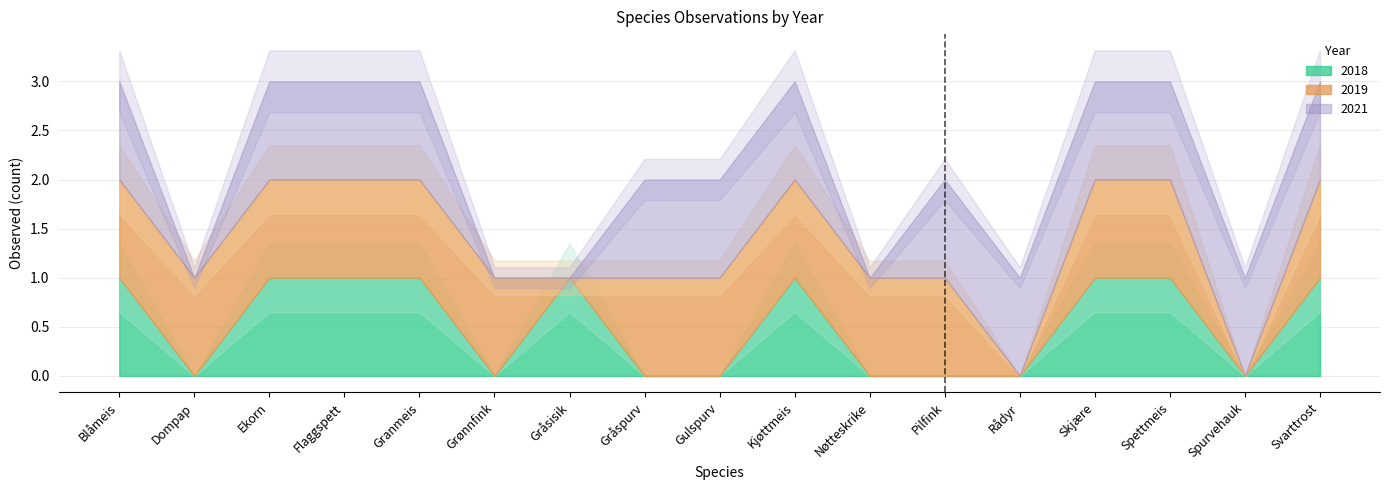

Reading left to right, list all the values displayed in this chart.

2018: Blåmeis=1	Dompap=0	Ekorn=1	Flaggspett=1	Granmeis=1	Grønnfink=0	Gråsisik=1	Gråspurv=0	Gulspurv=0	Kjøttmeis=1	Nøtteskrike=0	Pilfink=0	Rådyr=0	Skjære=1	Spettmeis=1	Spurvehauk=0	Svarttrost=1
2019: Blåmeis=1	Dompap=1	Ekorn=1	Flaggspett=1	Granmeis=1	Grønnfink=1	Gråsisik=0	Gråspurv=1	Gulspurv=1	Kjøttmeis=1	Nøtteskrike=1	Pilfink=1	Rådyr=0	Skjære=1	Spettmeis=1	Spurvehauk=0	Svarttrost=1
2021: Blåmeis=1	Dompap=0	Ekorn=1	Flaggspett=1	Granmeis=1	Grønnfink=0	Gråsisik=0	Gråspurv=1	Gulspurv=1	Kjøttmeis=1	Nøtteskrike=0	Pilfink=1	Rådyr=1	Skjære=1	Spettmeis=1	Spurvehauk=1	Svarttrost=1